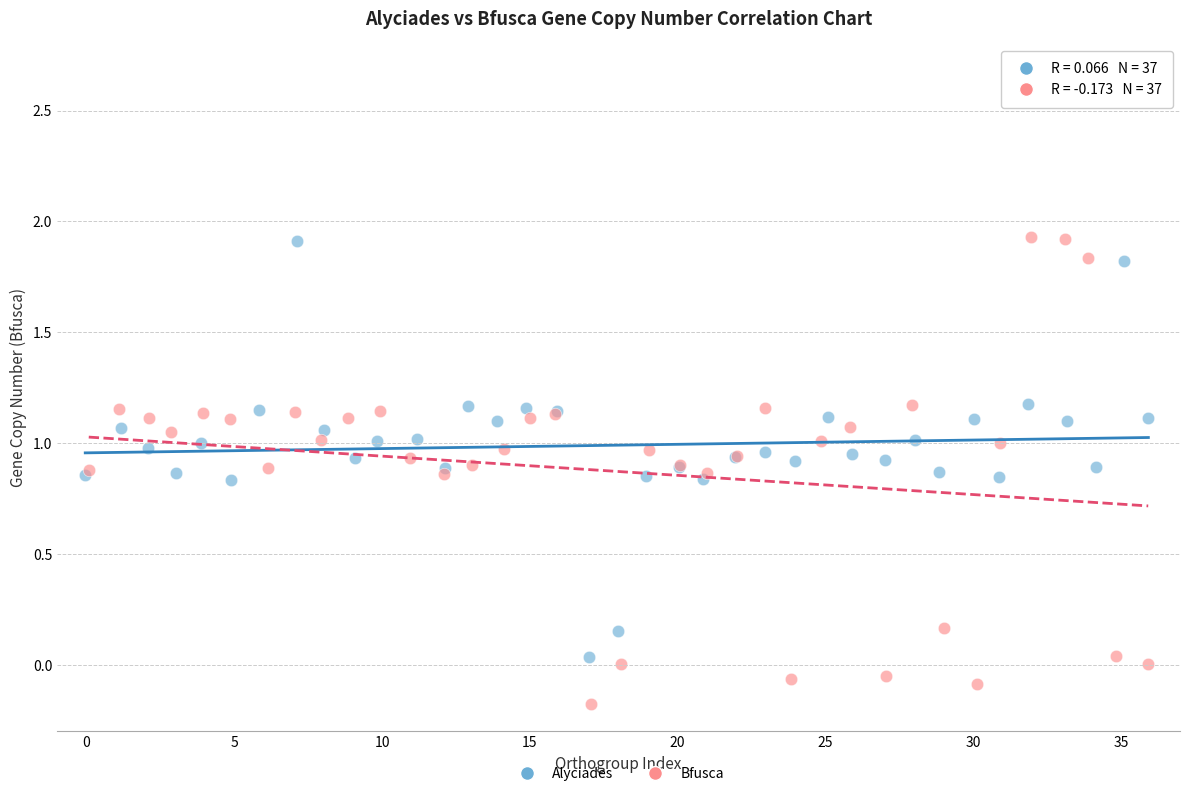

What are all the series names shown in the legend?

Alyciades, Bfusca